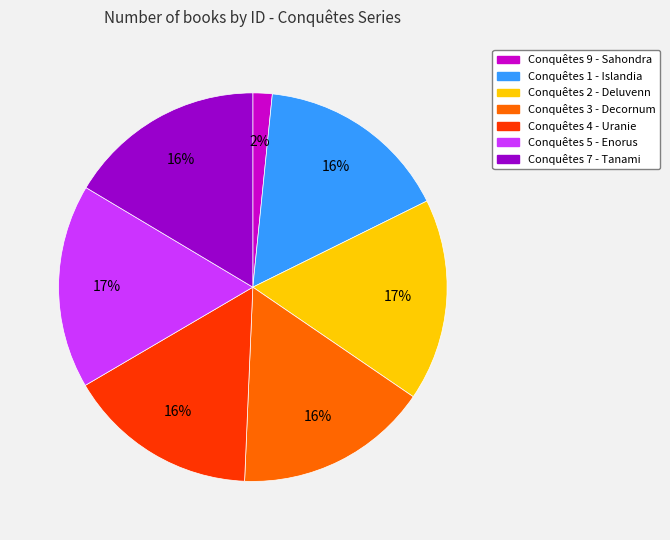

Between Conquêtes 3 - Decornum and Conquêtes 5 - Enorus, which is larger?

Conquêtes 5 - Enorus